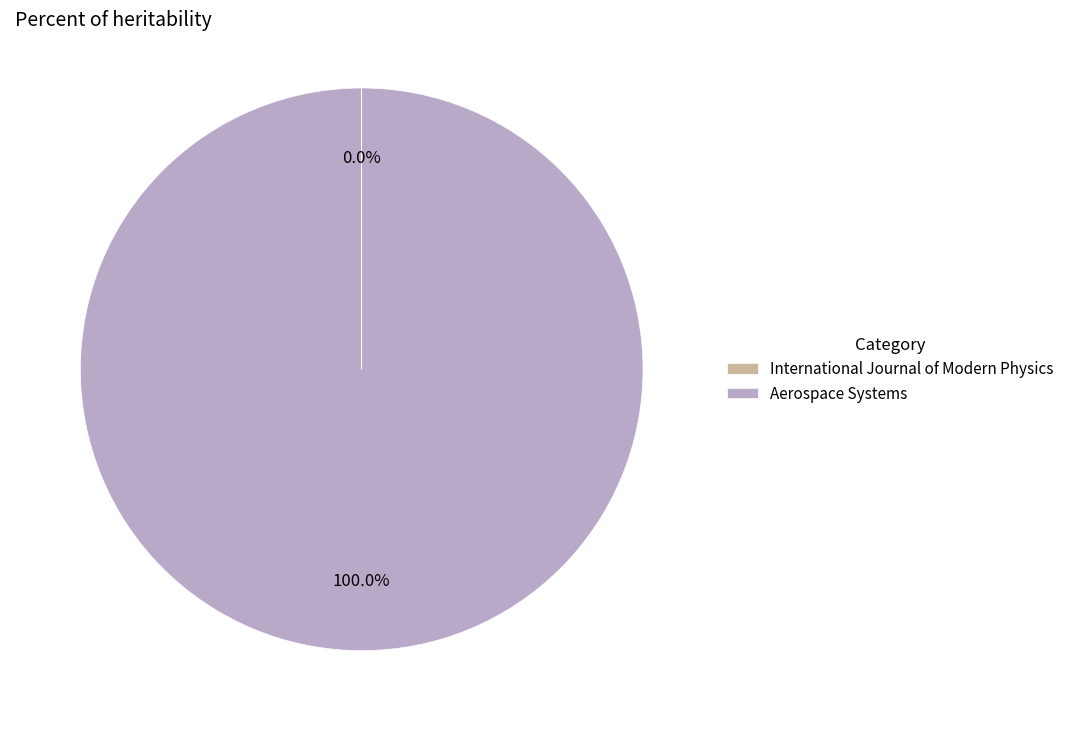

Which slice is the largest?

Aerospace Systems